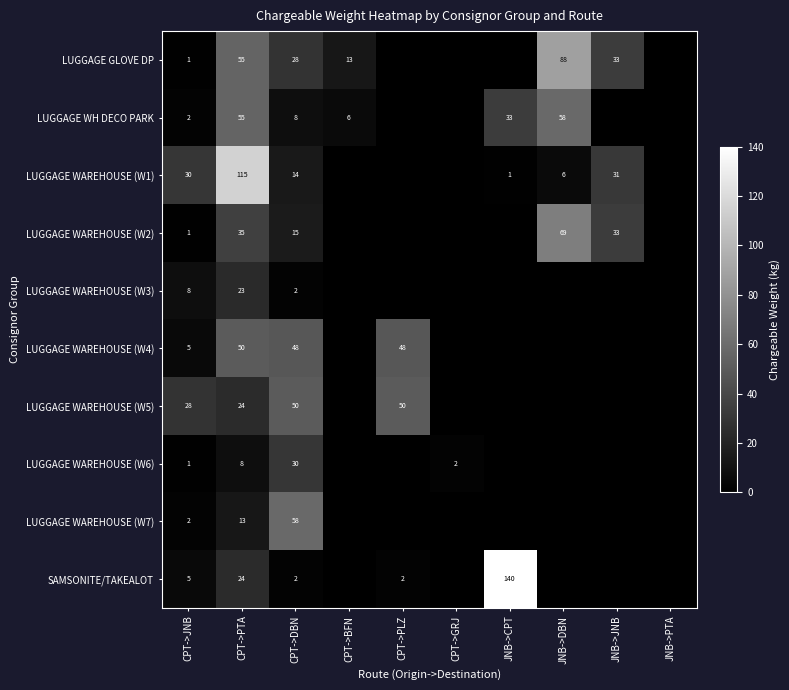

At which category does the chart reach its peak across all series?

JNB->CPT